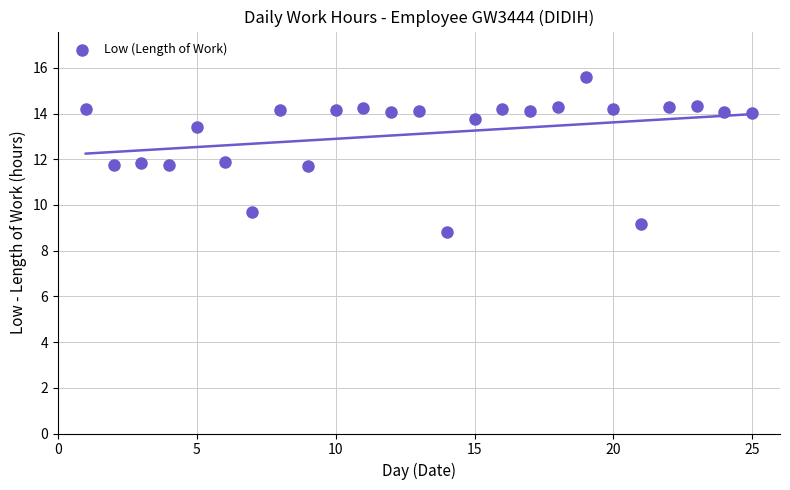

What is the range of X values (max minus min)?

24.0